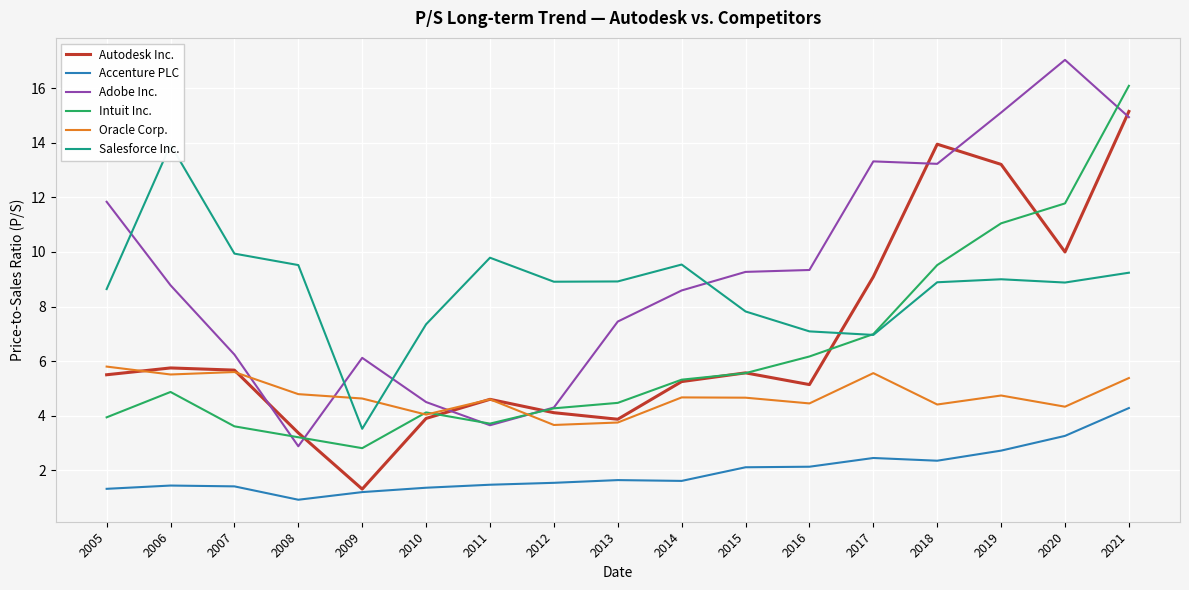

In Autodesk Inc., how many points are higher than both neighbors (excluding endpoints)?

4